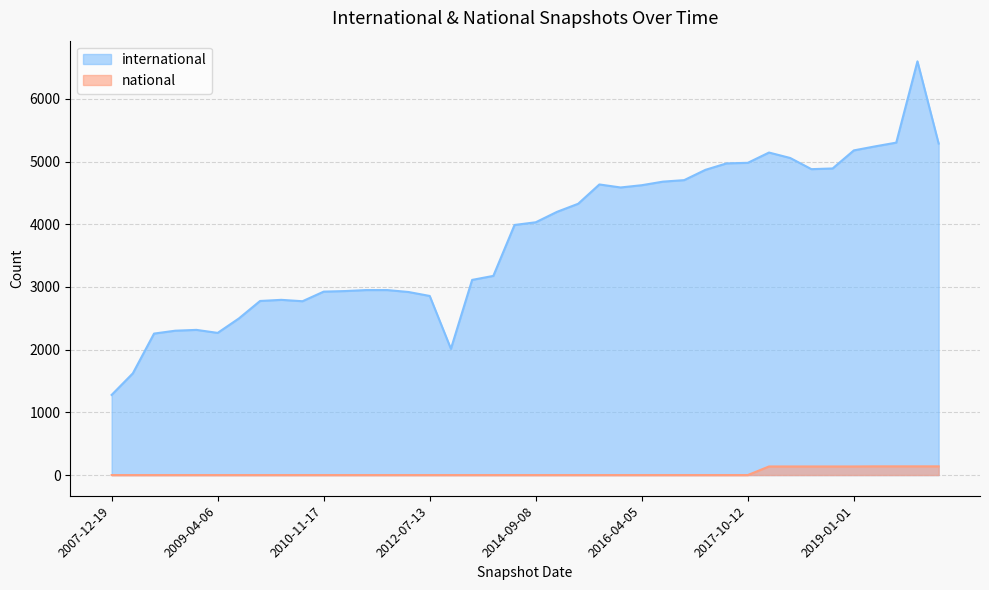

Is it true that international equals 2919 at 2012-01-18?

True